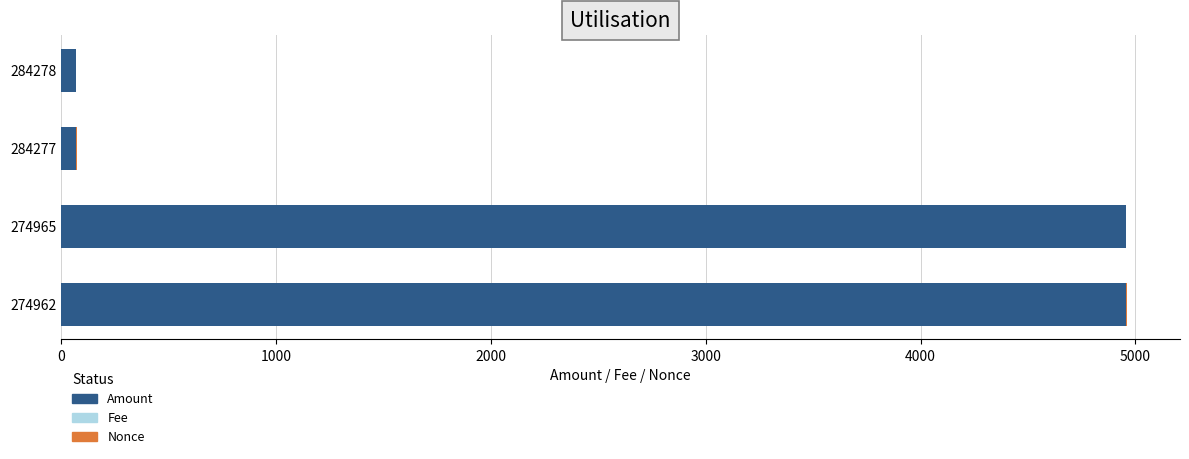

The Amount series shows 2664.3 at 274962. True or false?

False